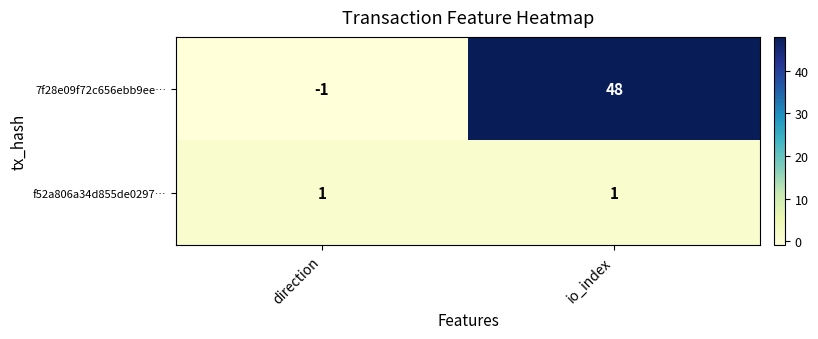

What is the greatest value displayed?

48